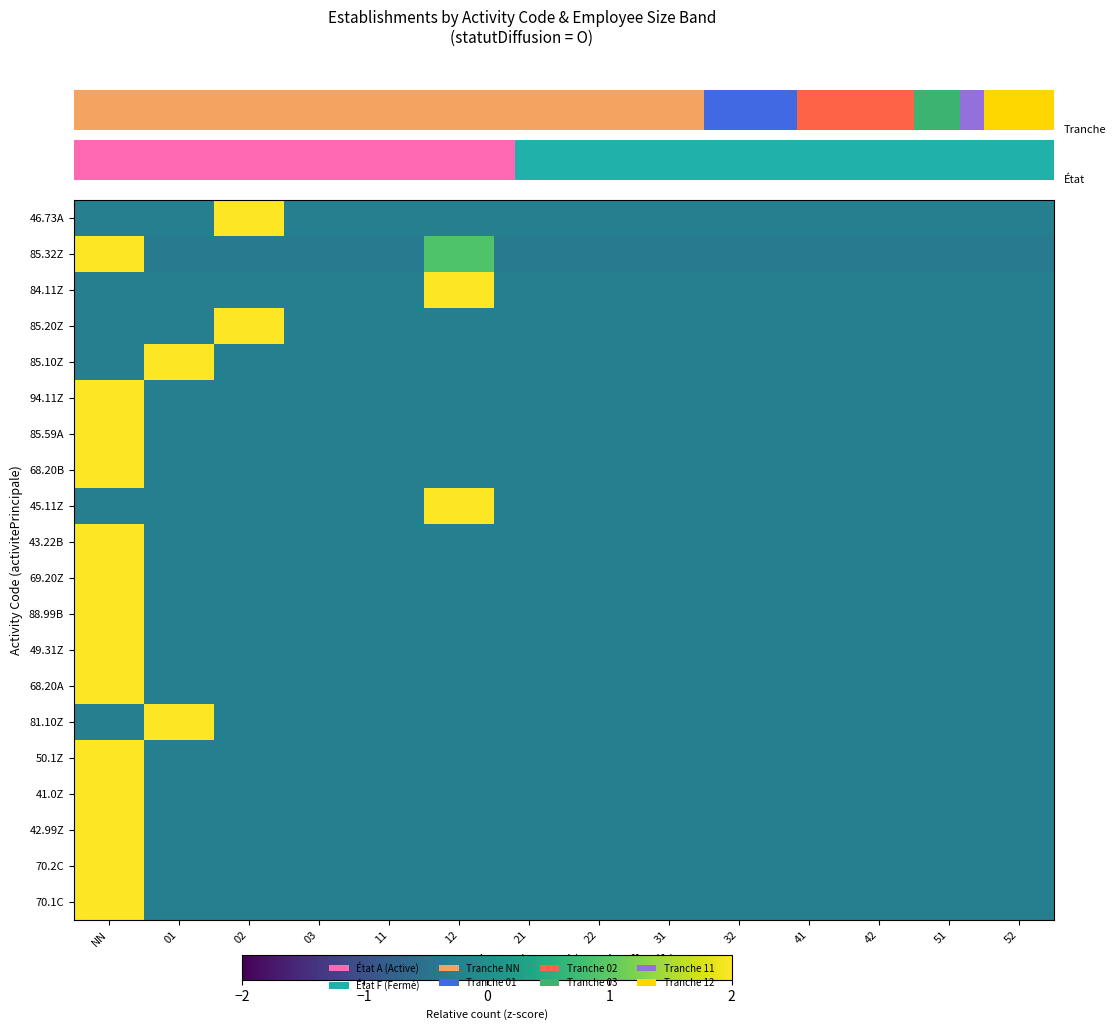

Which series has the largest range (max minus min)?

46.73A